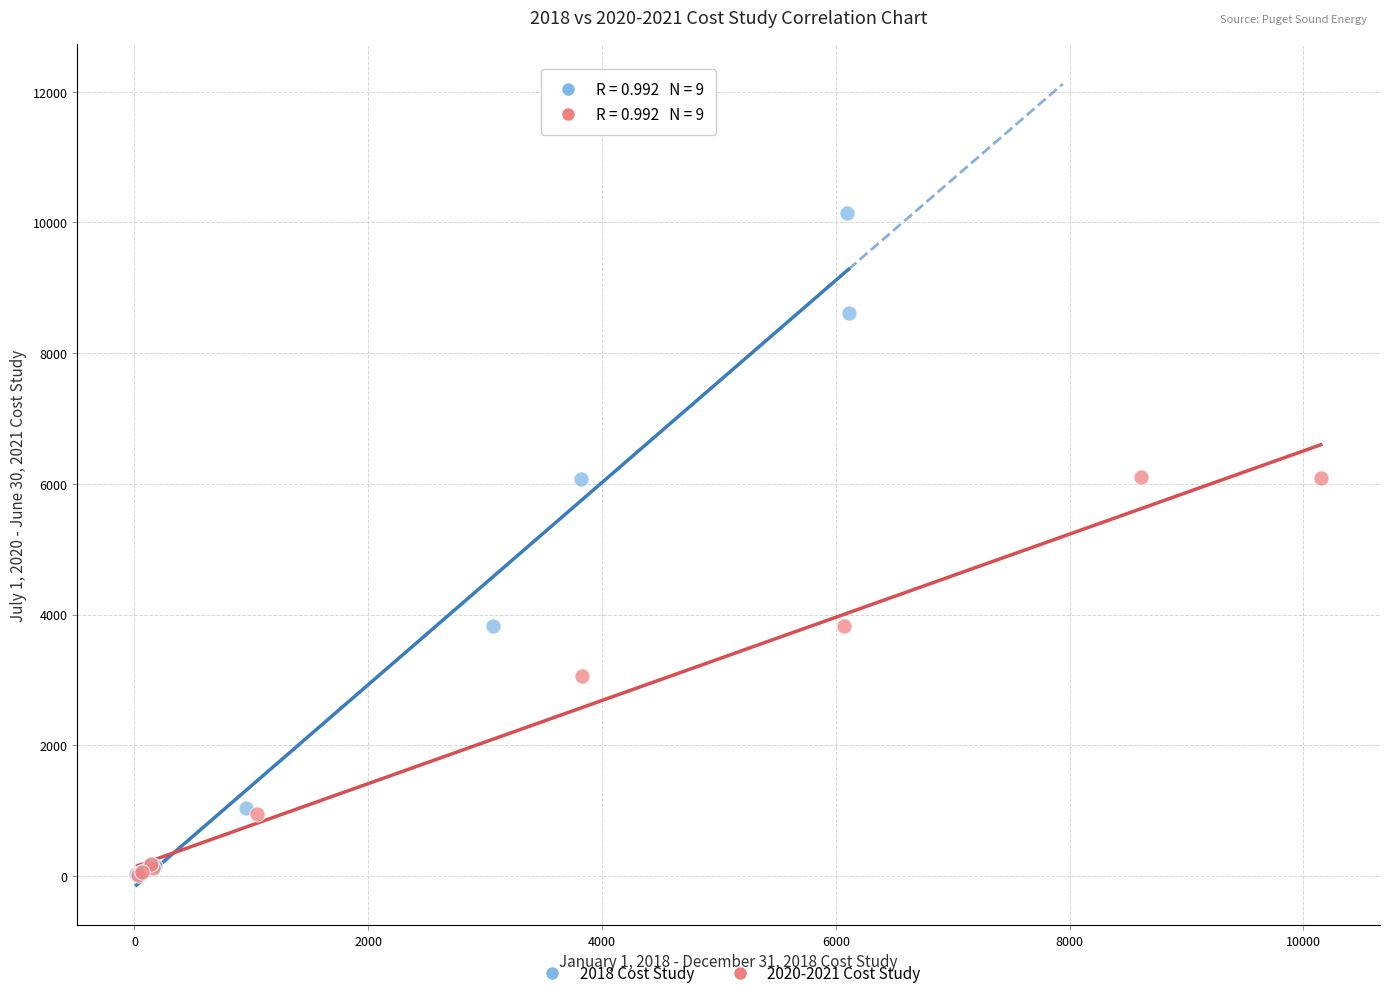

Which series has the largest Y range (max minus min)?

2018 Cost Study